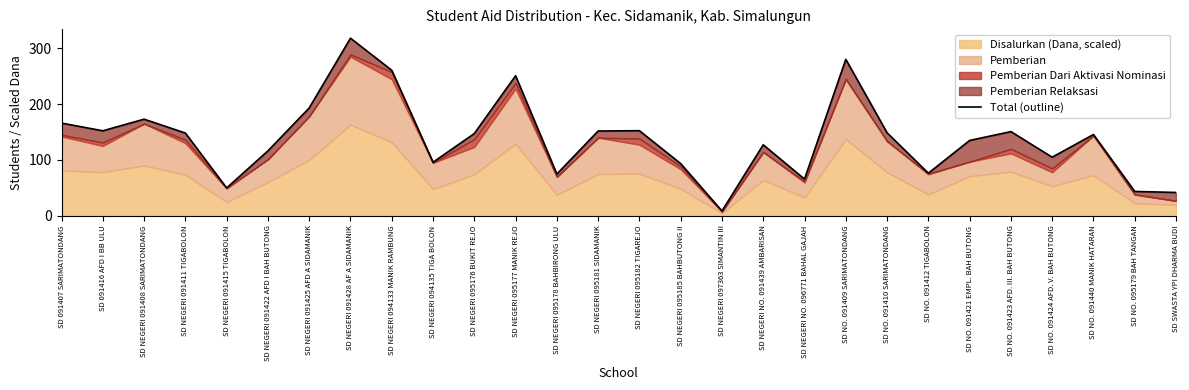

Does the chart display data point markers on the line(s)?

No